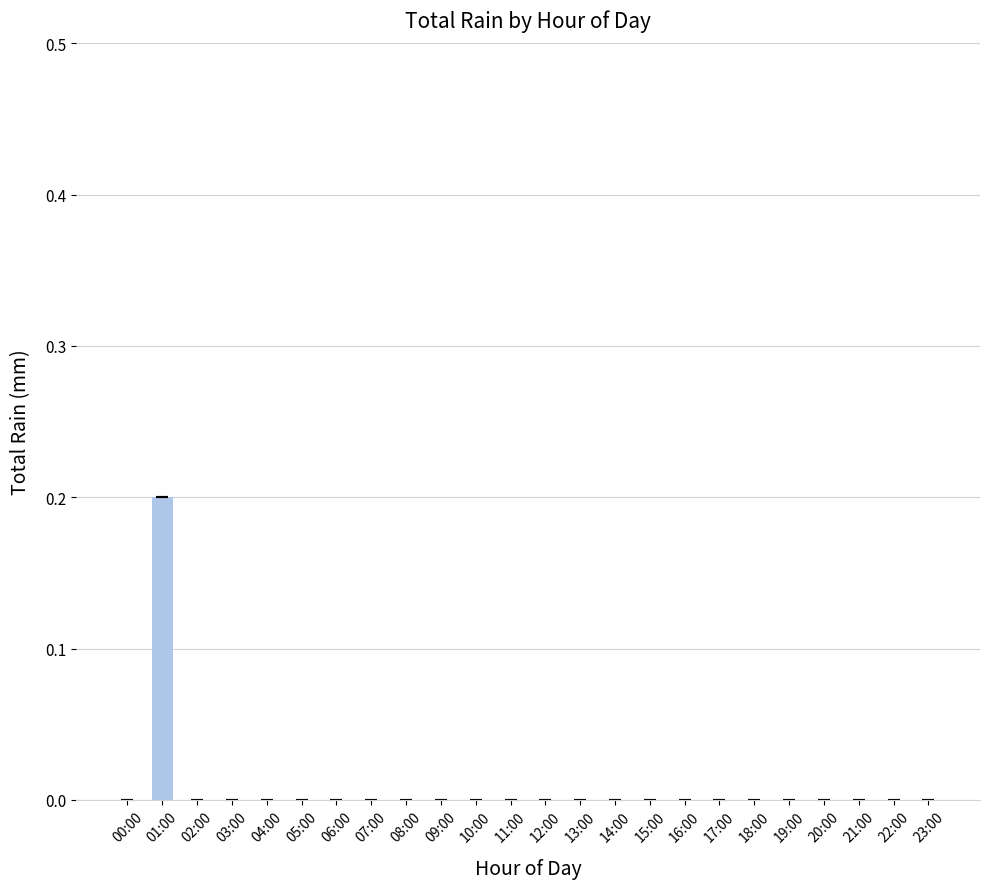

Count the number of data series in this chart.

1